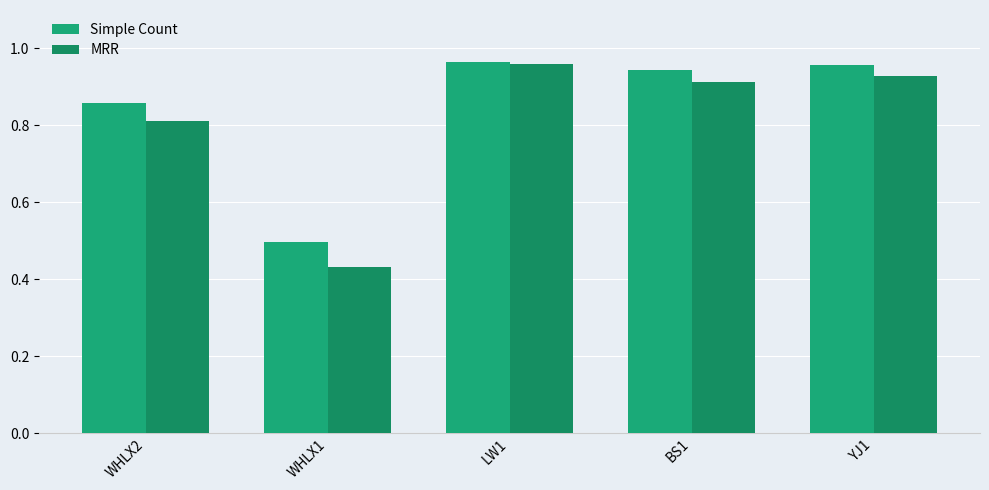

Which series has the largest total across all categories?

Simple Count